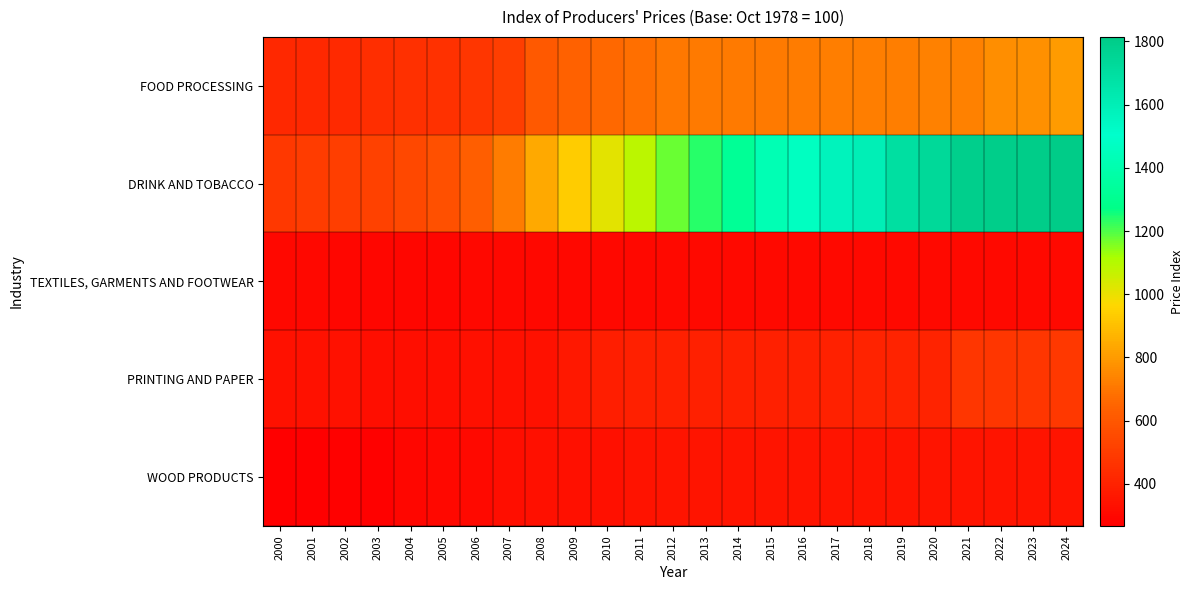

What is the total value across all series at 2021?

3652.9